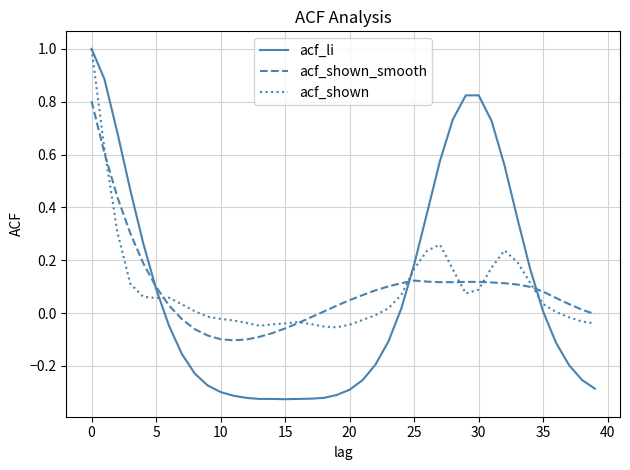

What is the greatest value displayed?

1.0